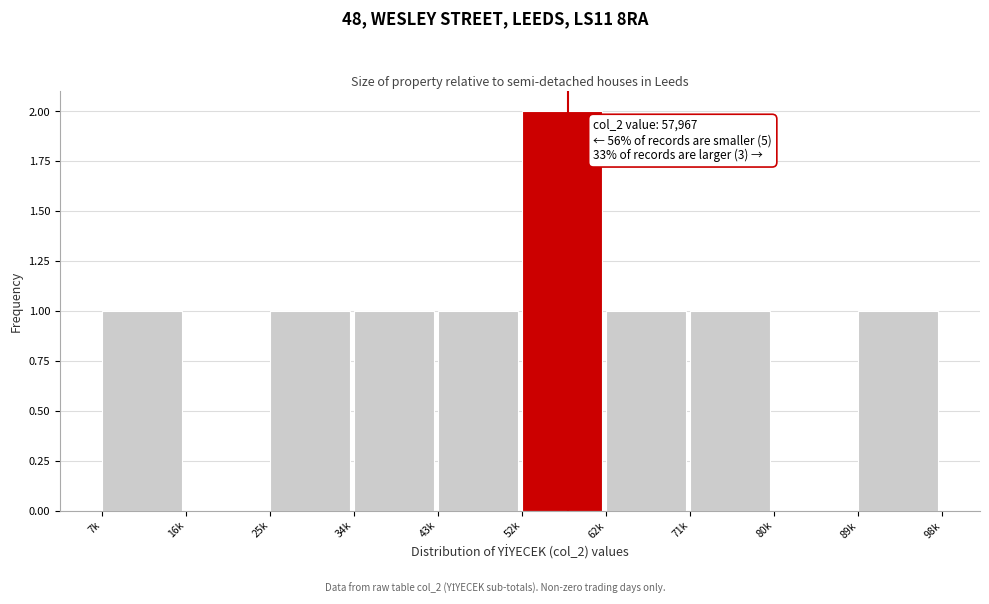

Reading left to right, extract all data points from this chart.

7k=1	16k=0	25k=1	34k=1	43k=1	52k=2	62k=1	71k=1	80k=0	89k=1